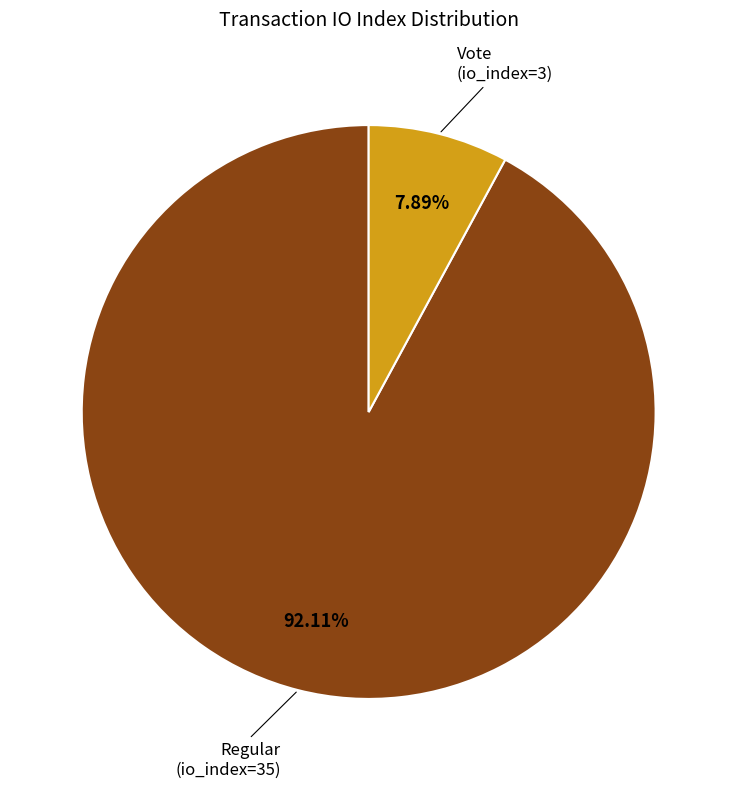

To the nearest percent, what portion does Regular (io_index=35) represent?

92%